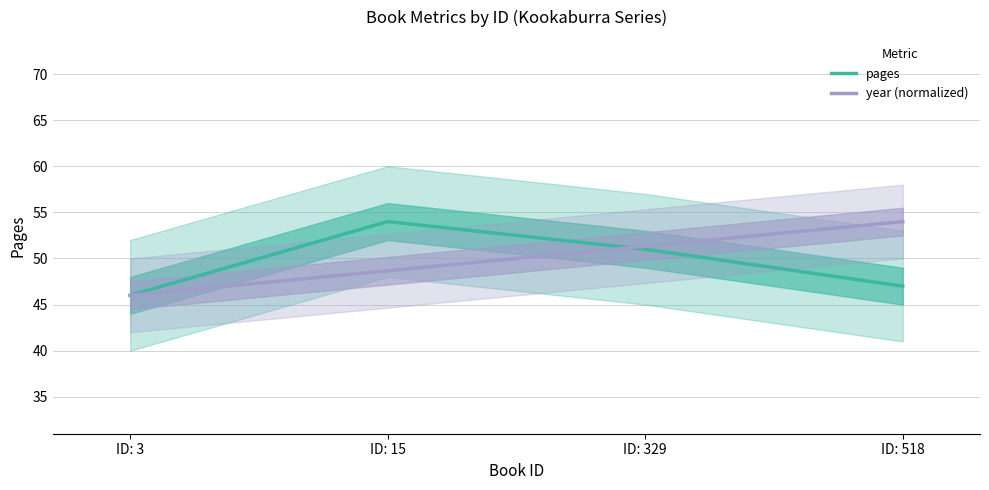

At which category does the chart reach its peak across all series?

ID: 15